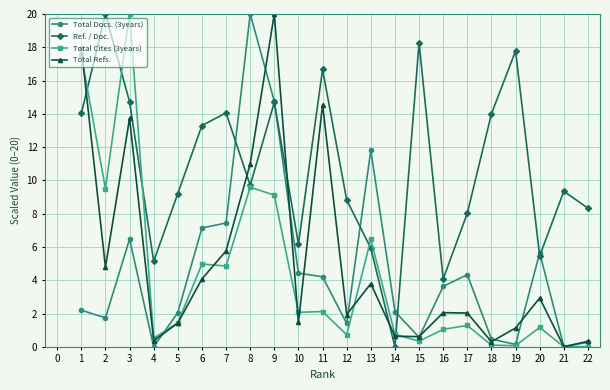

Rank the series at 2 from lowest to highest value.

Total Docs. (3years), Total Refs., Total Cites (3years), Ref. / Doc.